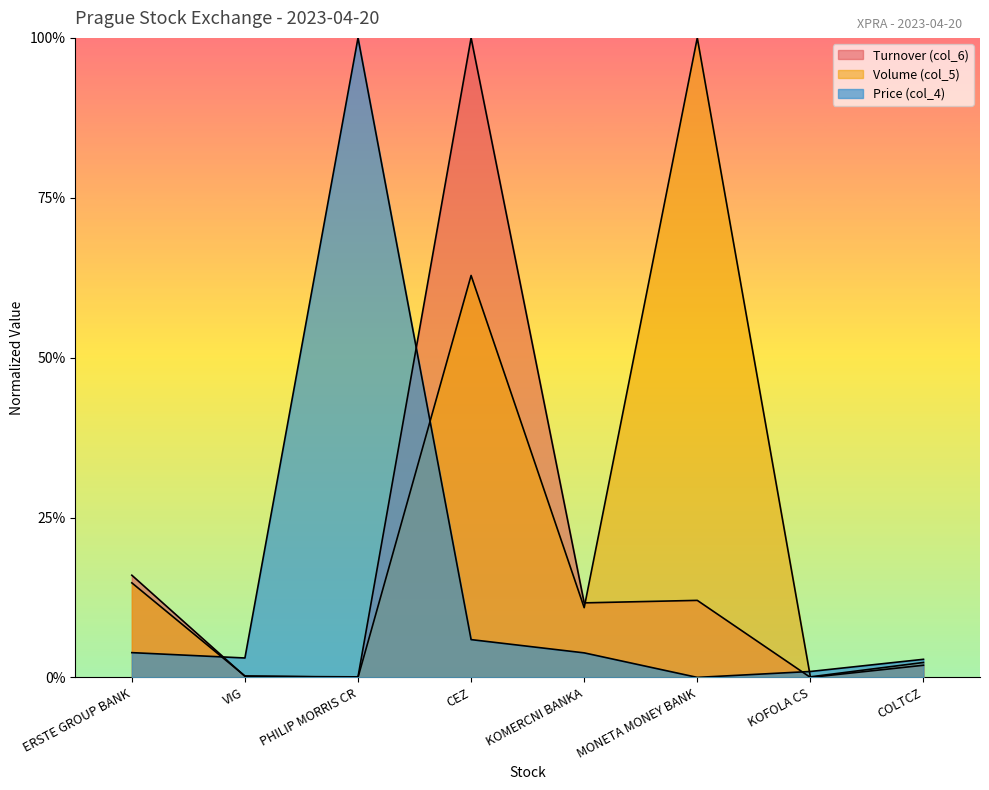

What position from the right is PHILIP MORRIS CR?

6